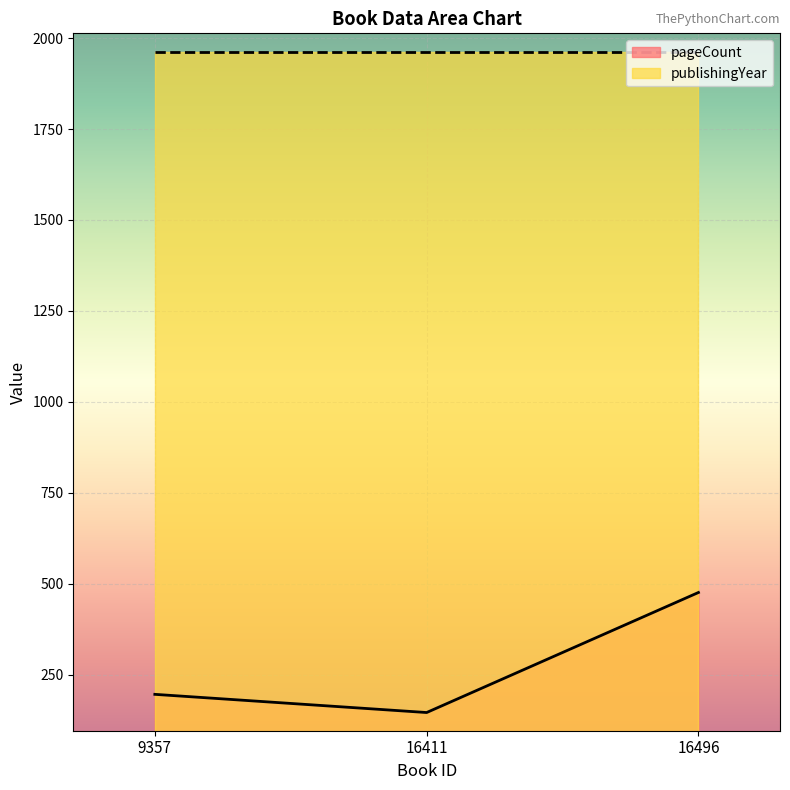

Which category has the highest value across all series?

16496